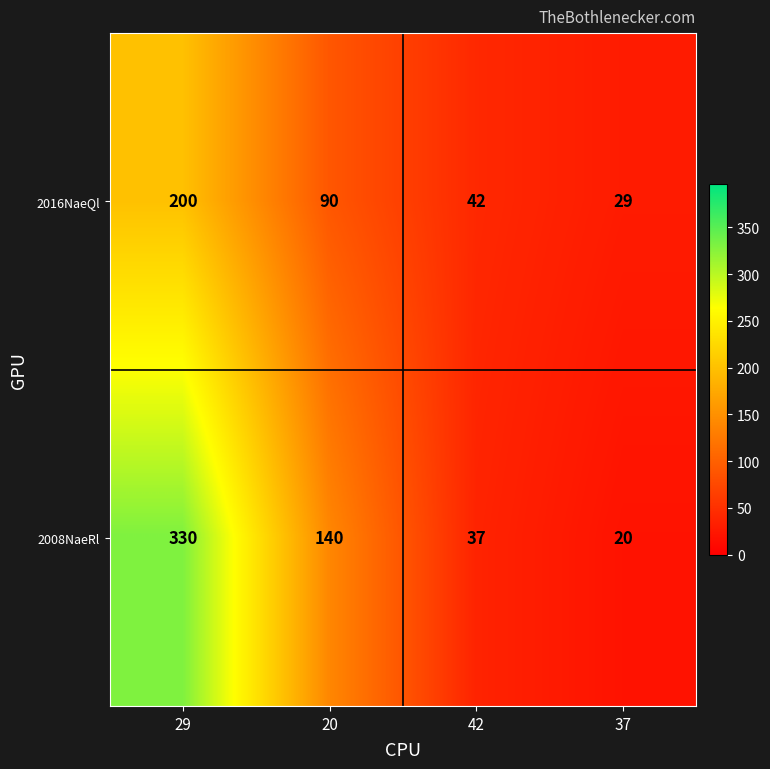

What is the average value of the 2008NaeRl series?

132